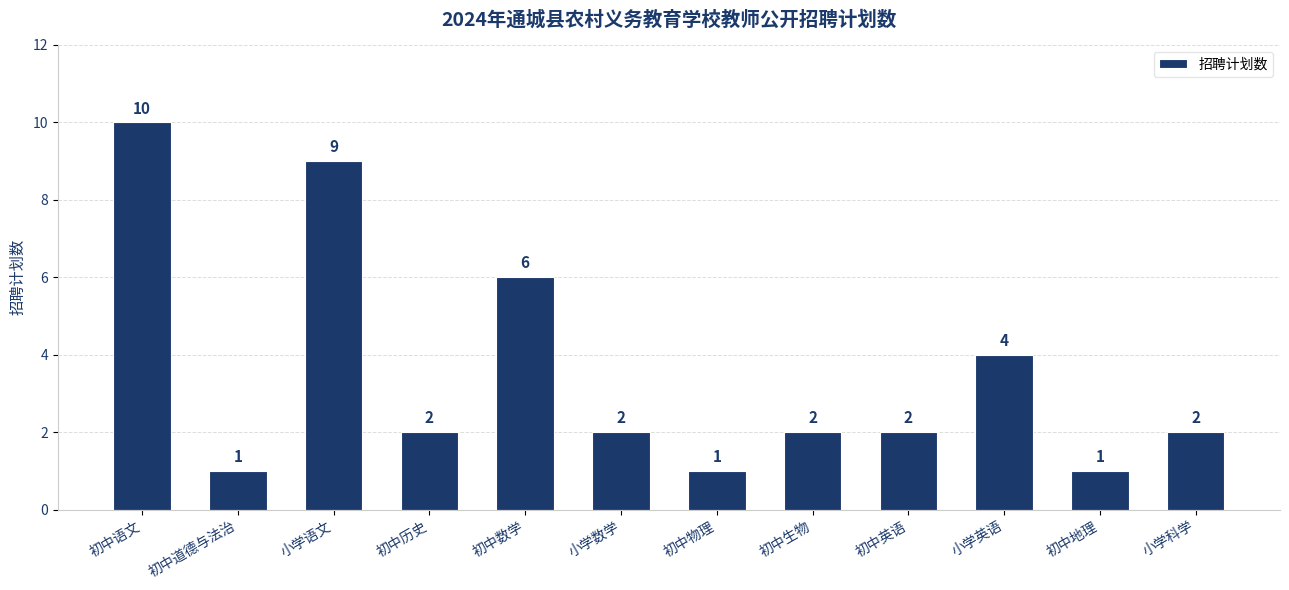

What is the average value?

4